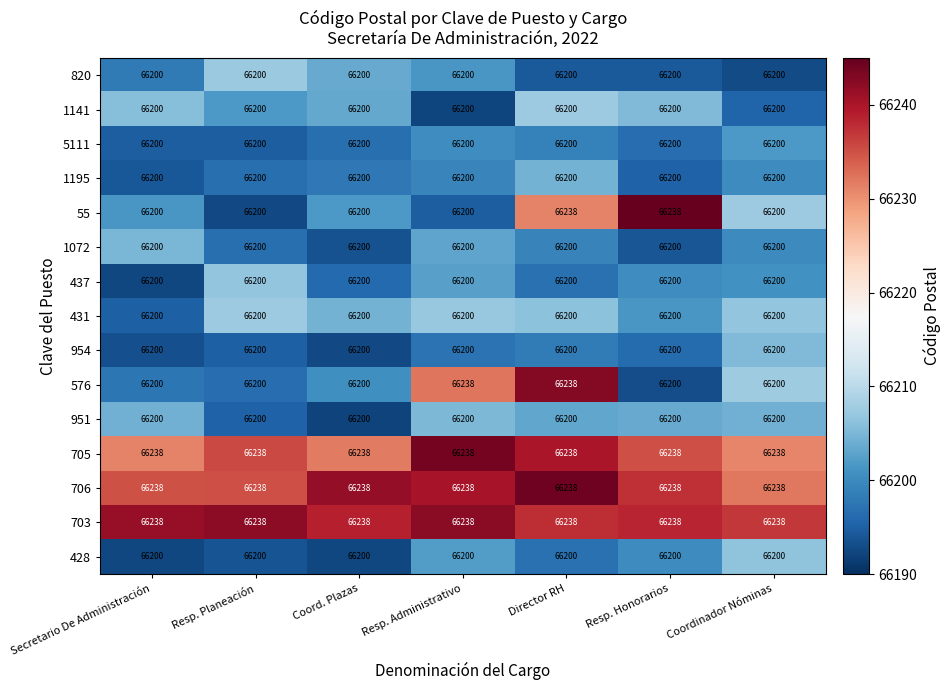

What is the total value across all series at Director RH?

993190